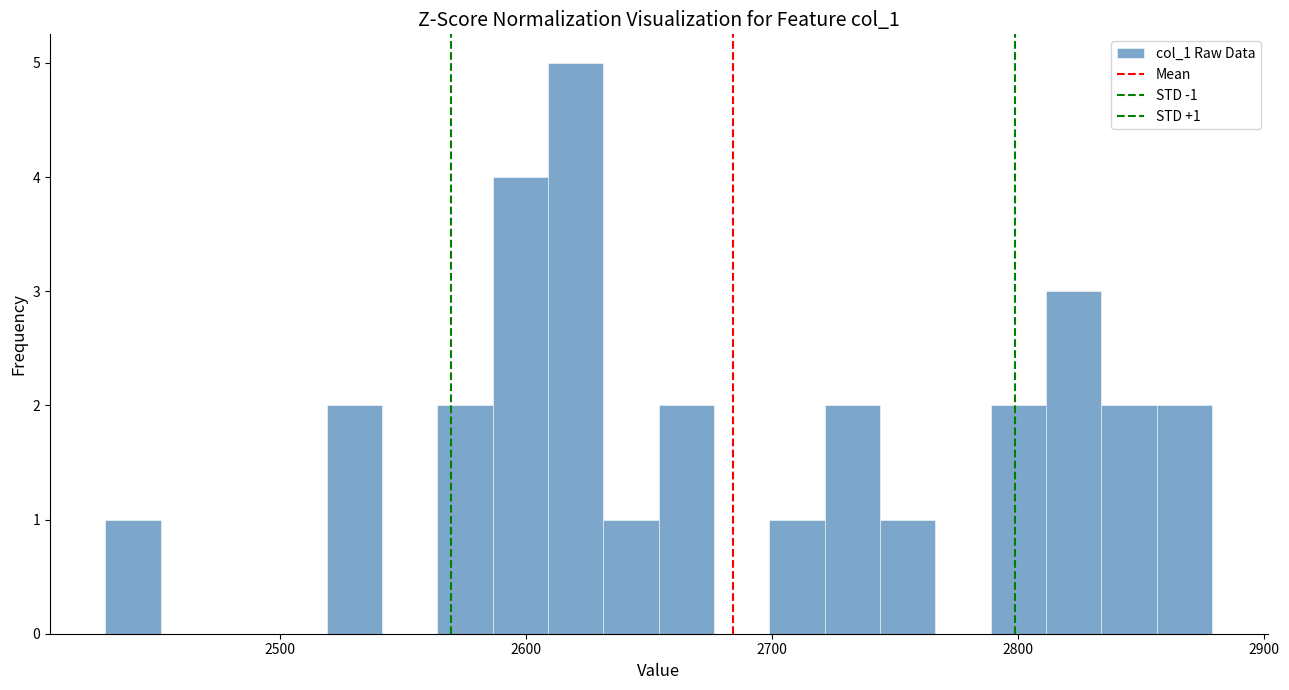

Around what value on the x-axis is the tallest bar? Give the approximate position of its centre, as read against the axis.

2620